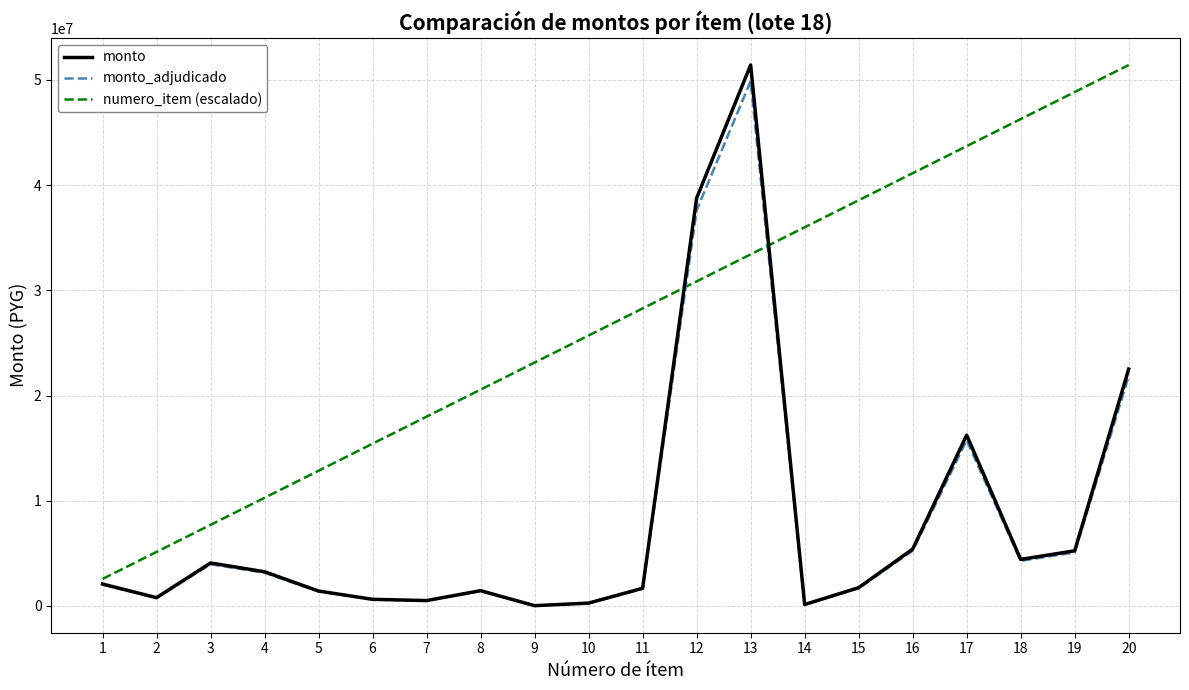

The monto series shows 8352463.5 at 16. True or false?

False